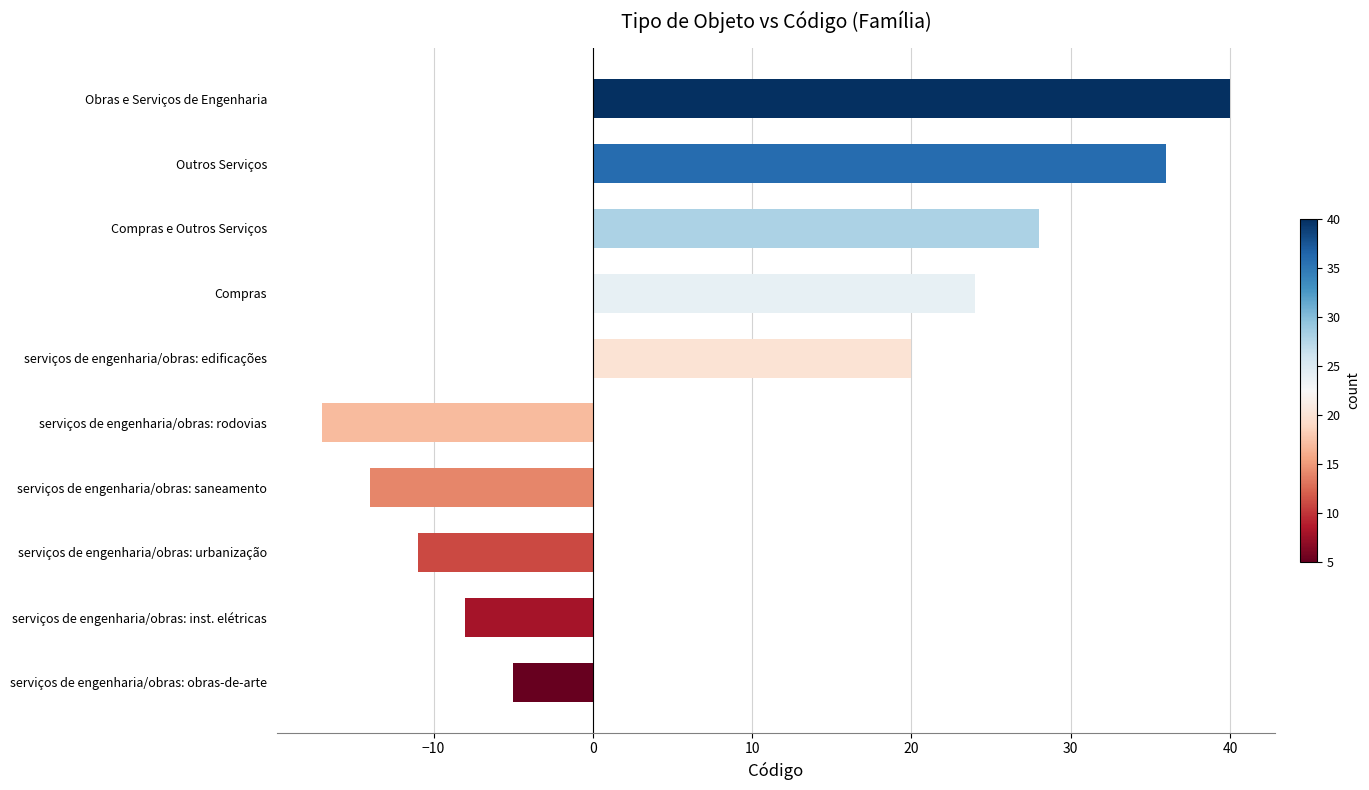

How many distinct data groups are displayed?

1